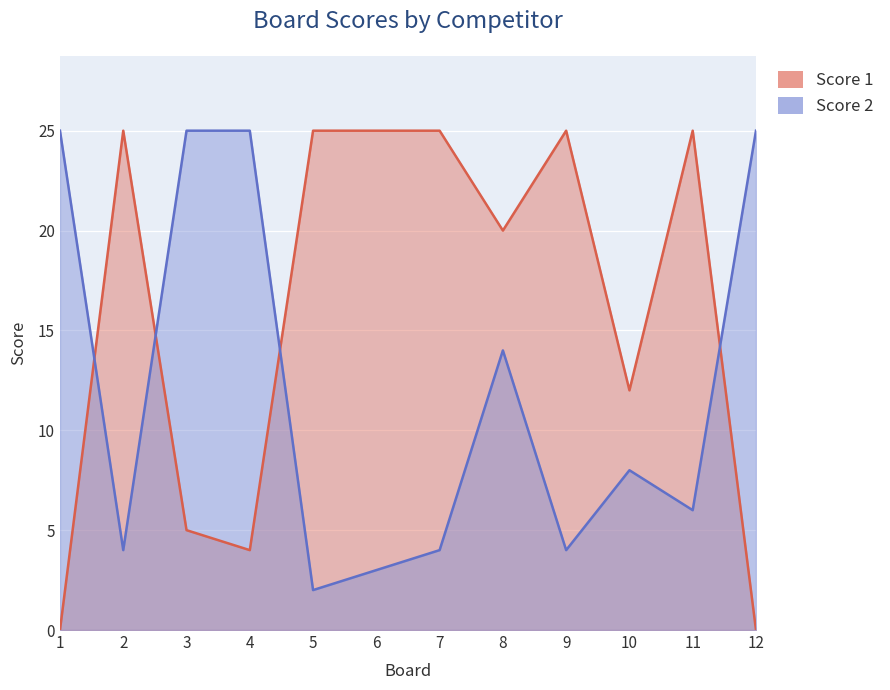

What is the value of the Score 1 point at the 6th from the left?

25